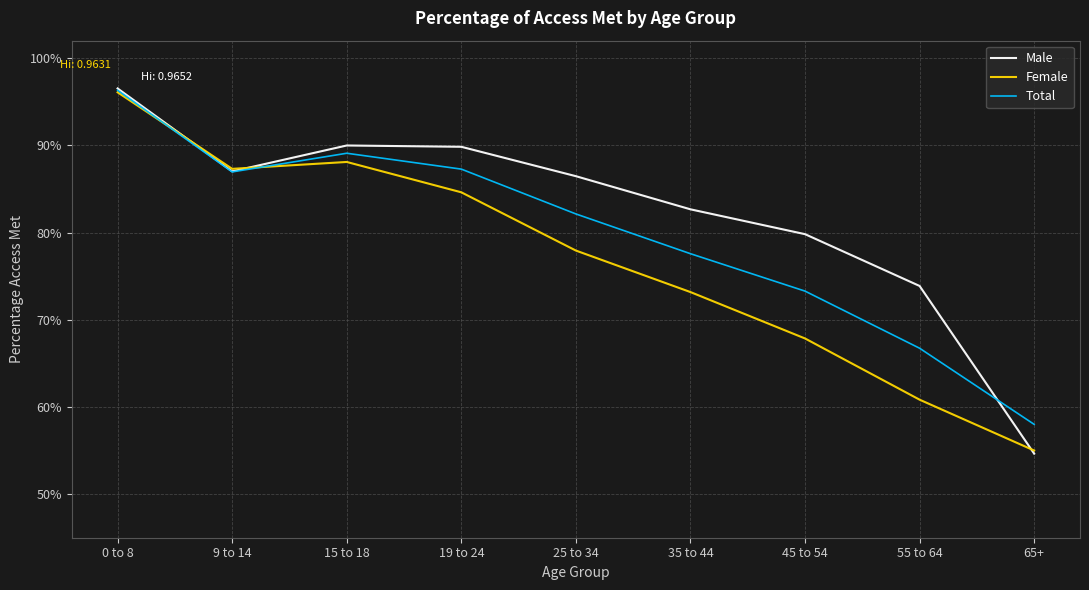

What is the label of the 3rd point from the left?

15 to 18